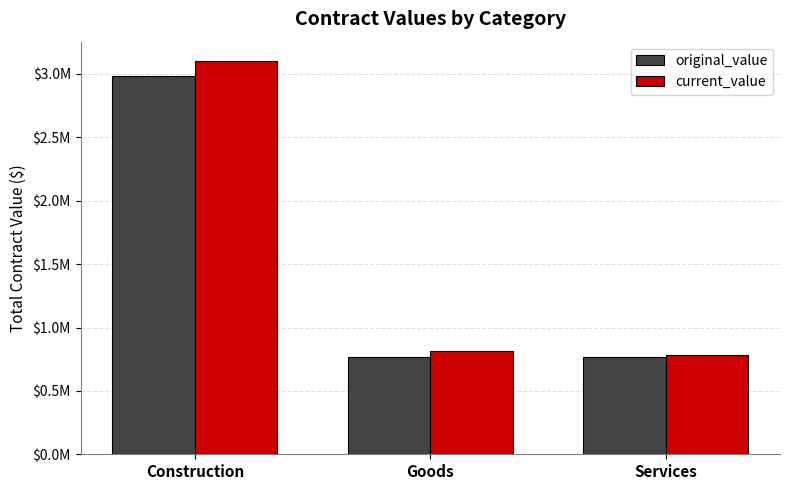

What is the value of the current_value bar at the 2nd from the left?

812761.5